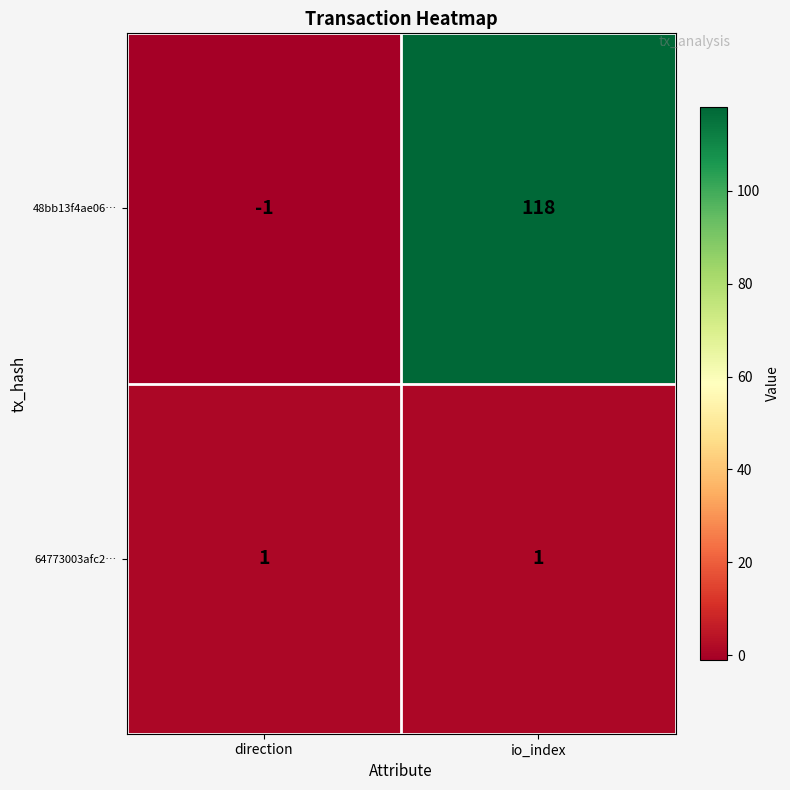

What is the sum of the 48bb13f4ae06… values at io_index and direction?

117